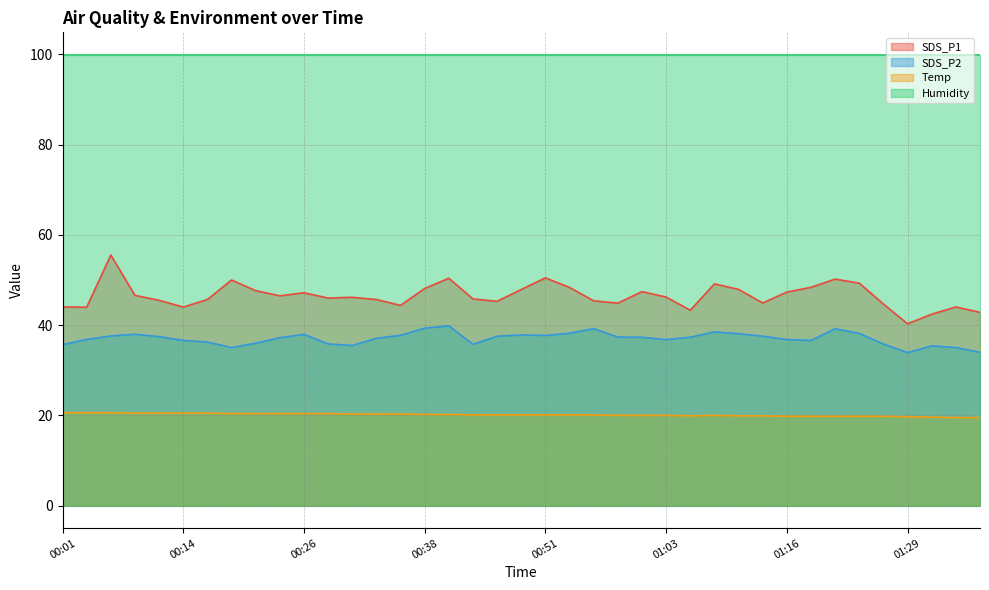

True or false: Temp has more than 0 points higher than both neighbors.

True